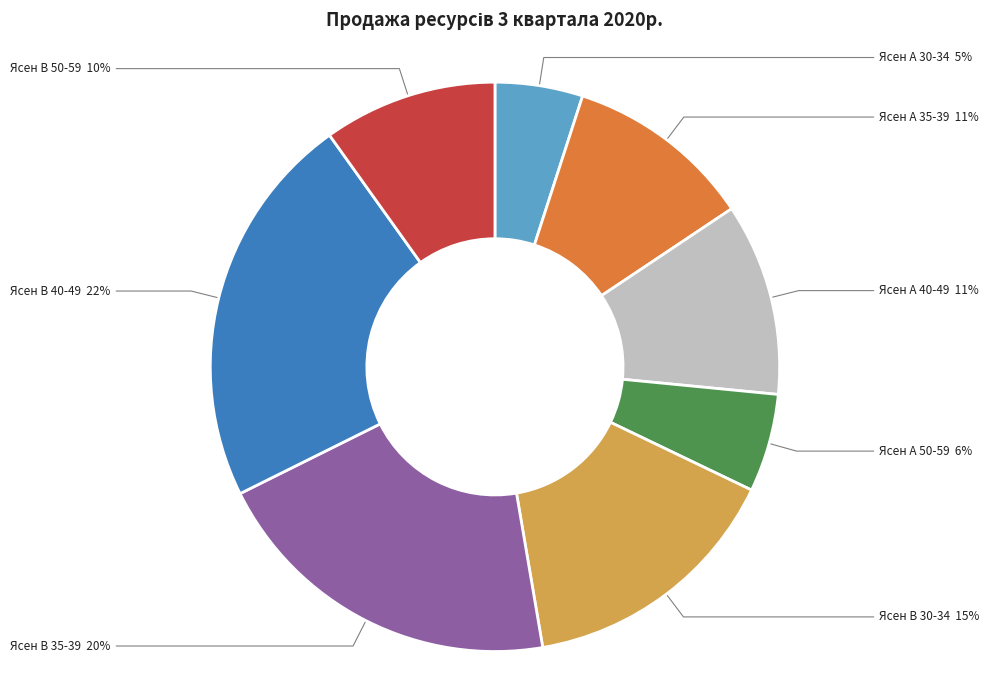

To the nearest percent, what is the difference between the largest and smallest slice percentages?

17%